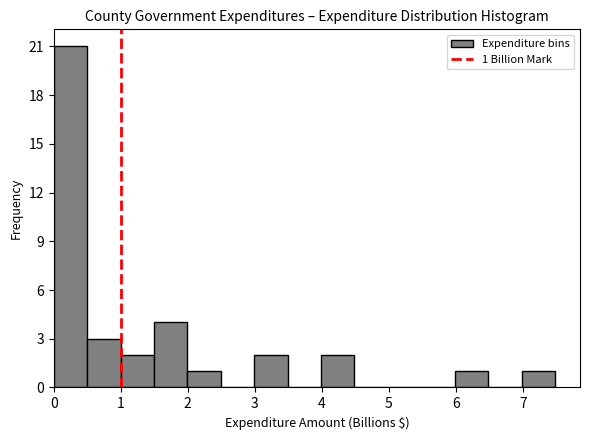

Over which range of the x-axis is the bar tallest?

0.0 to 0.5